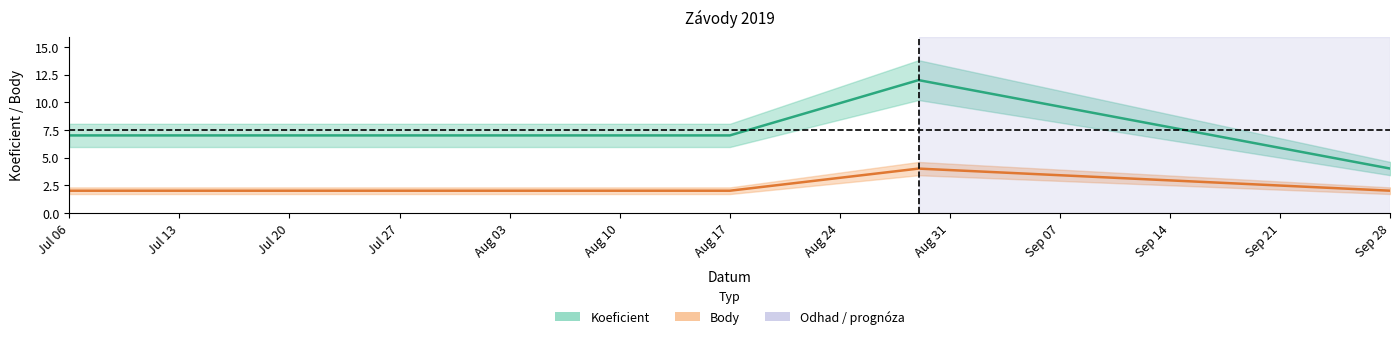

Which category has the lowest value in the Body series?

Jul 06